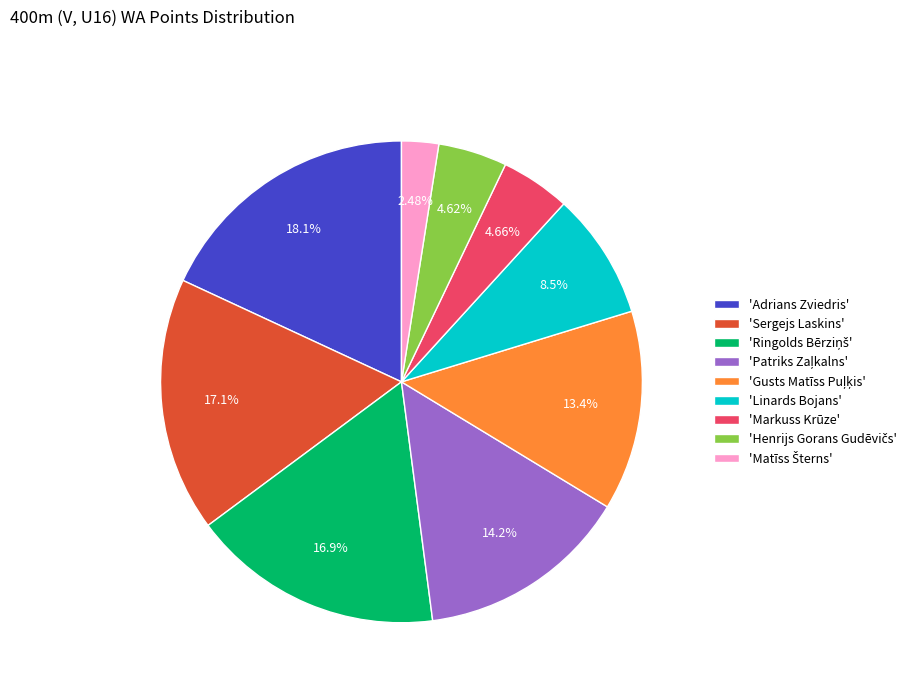

Between 'Adrians Zviedris' and 'Markuss Krūze', which is larger?

'Adrians Zviedris'